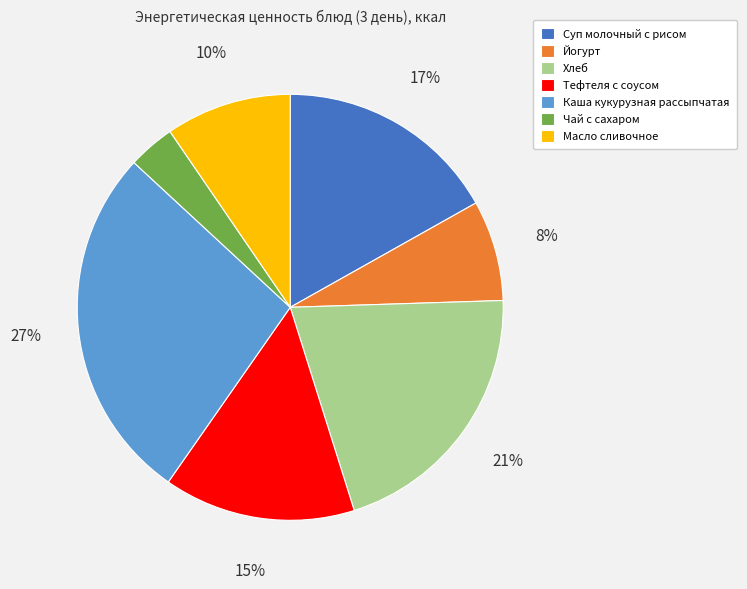

Do Йогурт and Хлеб together represent more than half of the pie?

No